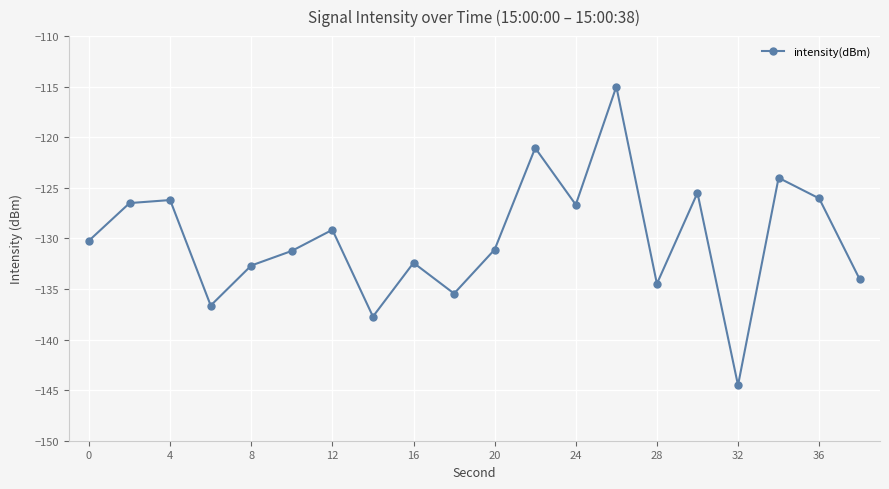

What is the minimum value shown in the chart?

-144.5